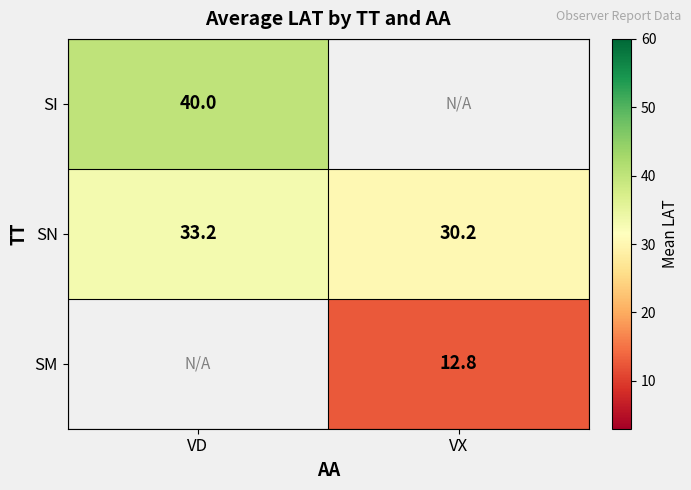

Where is SN nearest to the value 31?

VX